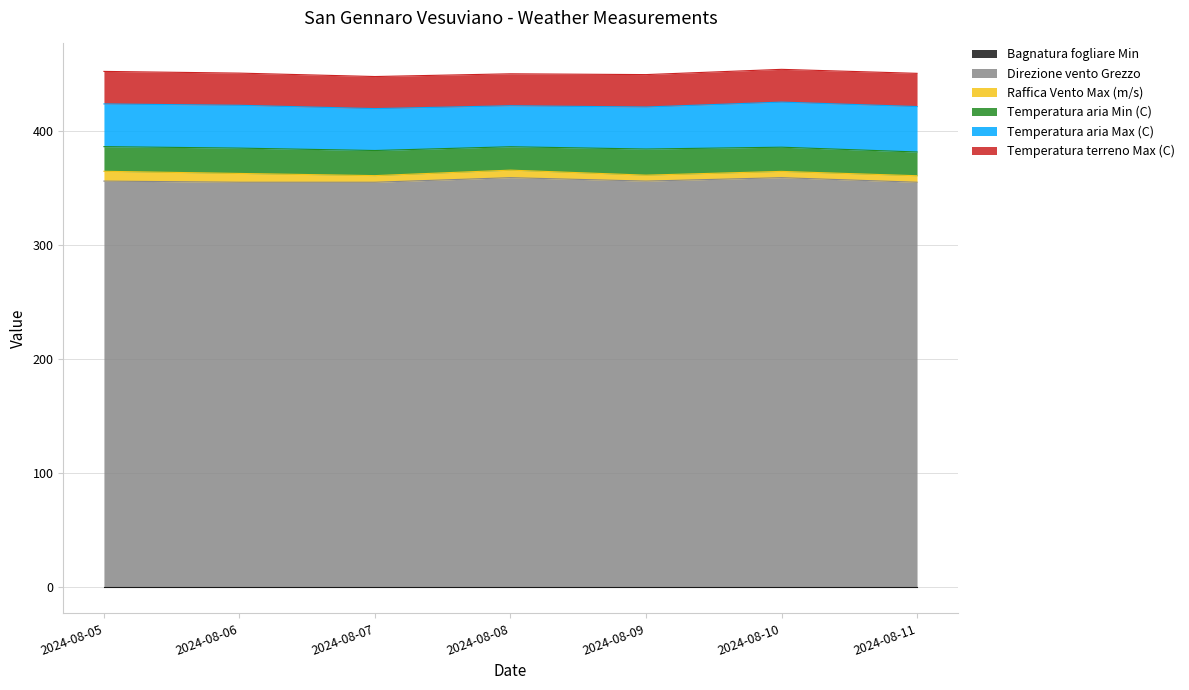

True or false: Temperatura terreno Max (C) and Raffica Vento Max (m/s) cross at least once.

False